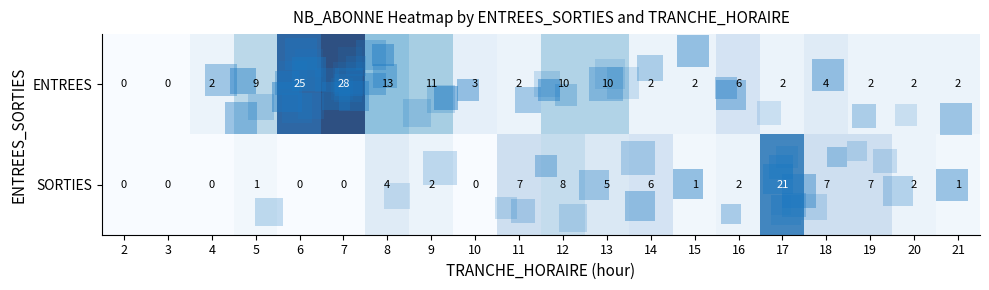

What is the sum of all SORTIES values?

74